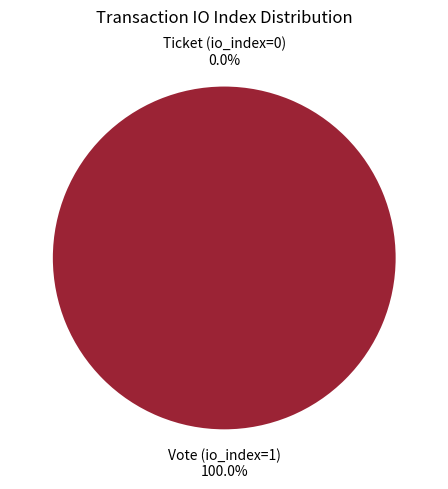

What is the largest slice in the pie chart?

Vote (io_index=1)